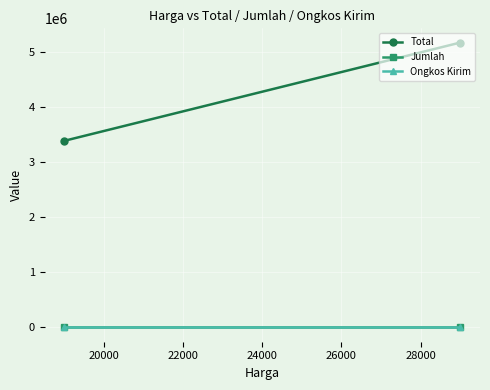

What is the maximum value for Jumlah?

178